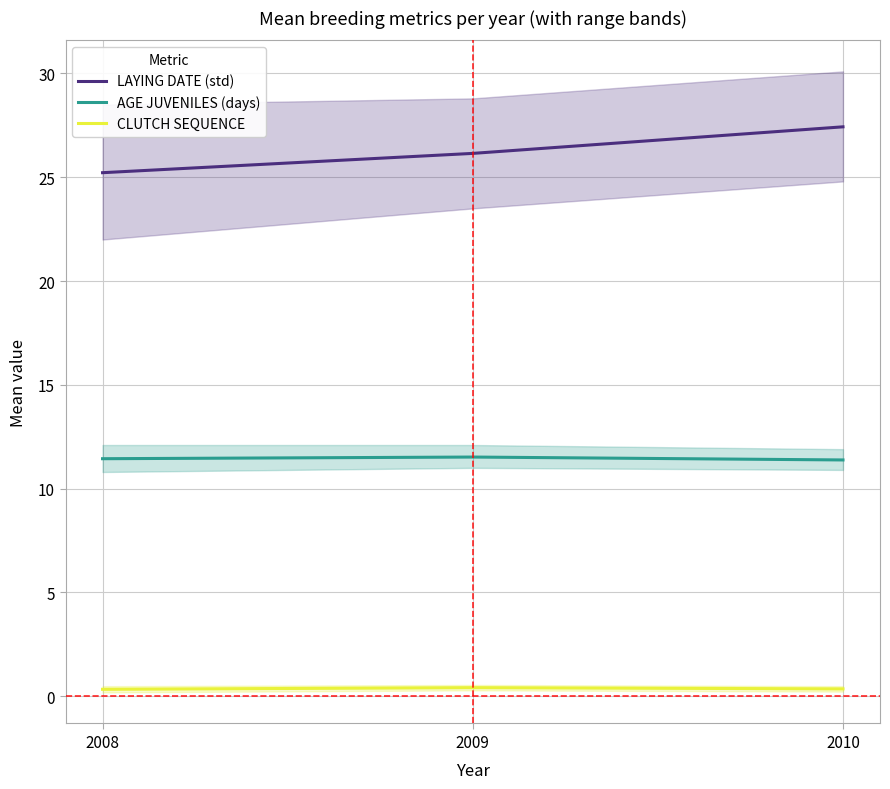

The CLUTCH SEQUENCE series shows 0.2 at 2010. True or false?

False